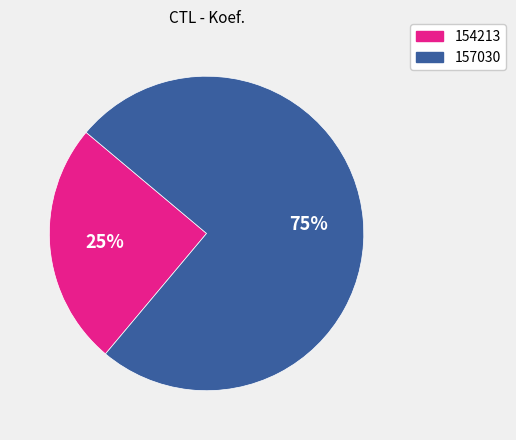

Which category has the smallest portion of the pie?

154213